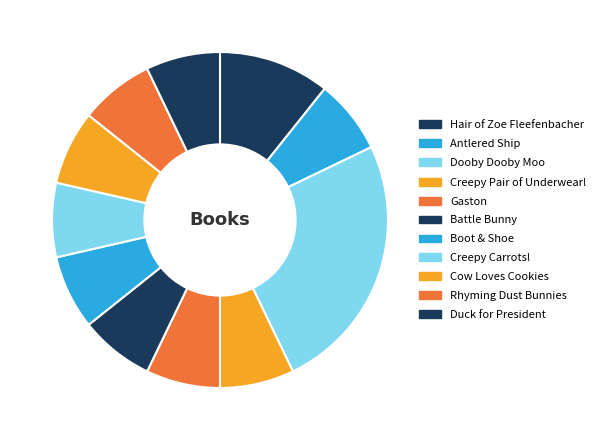

How many segments does this pie chart have?

11